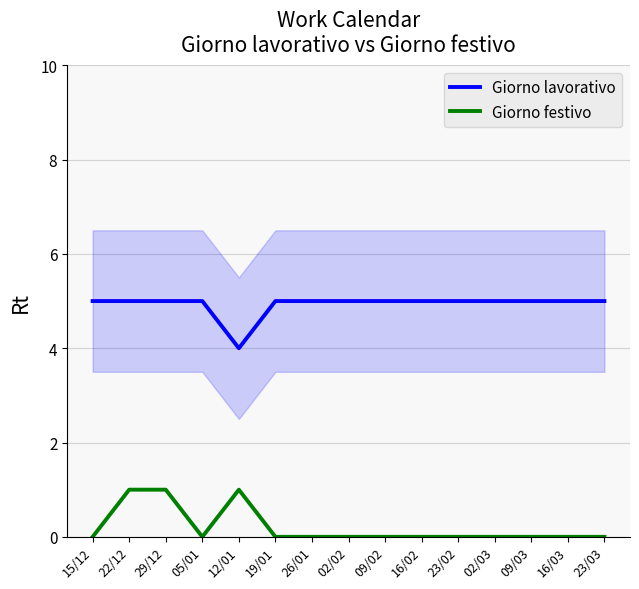

Rank the series by their maximum value, from lowest to highest.

Giorno festivo, Giorno lavorativo